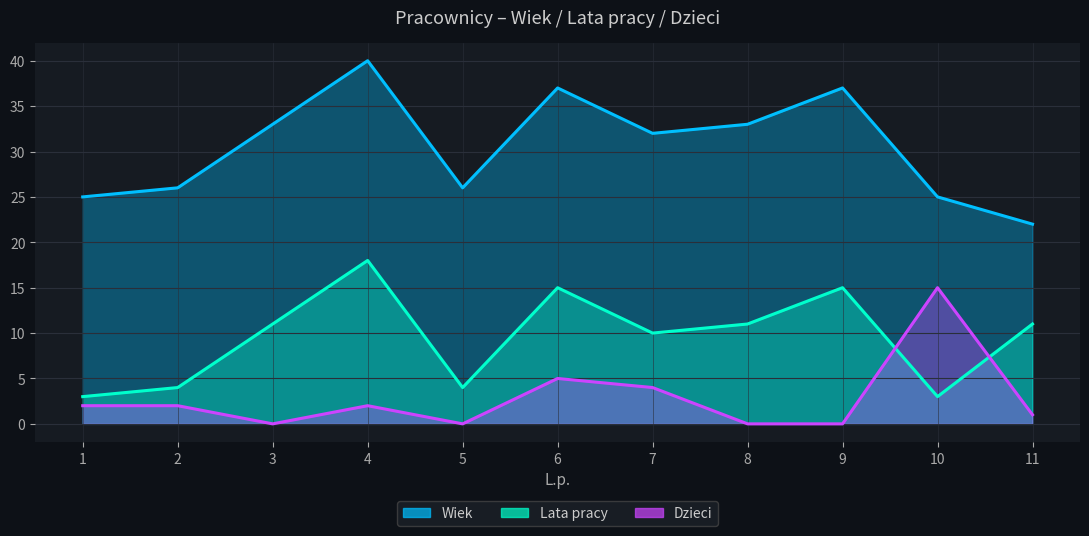

True or false: Wiek and Lata pracy cross at least once.

False